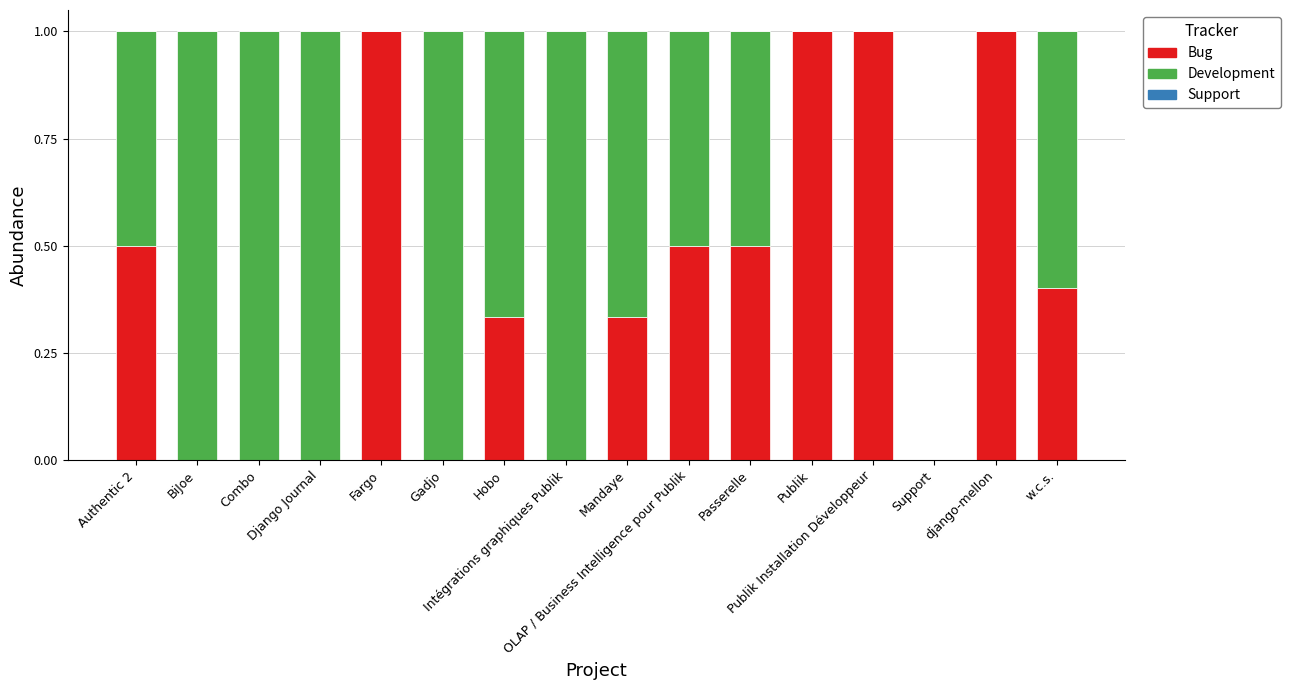

Which series has the largest total across all categories?

Development